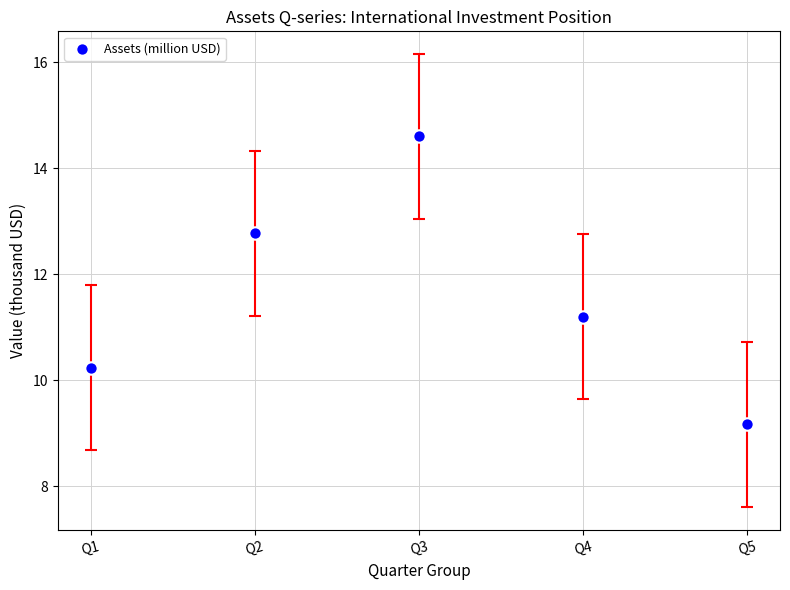

What is the range of Y values (max minus min)?

5.4